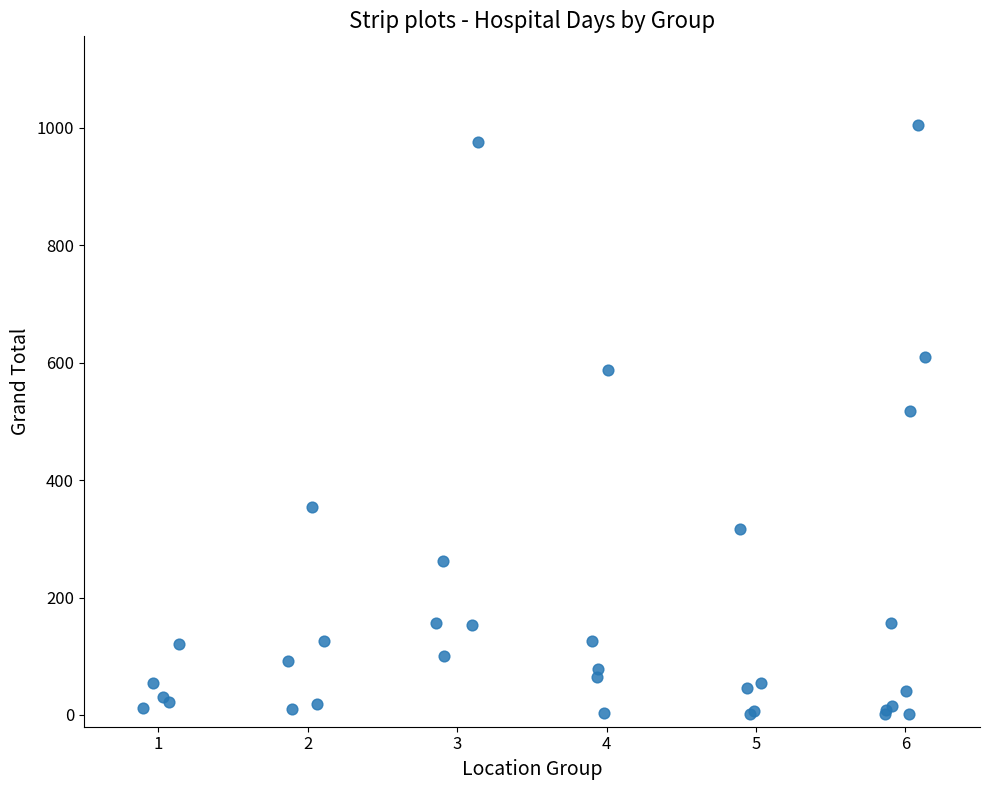

What Y value in the scatter plot is closest to 503?

517